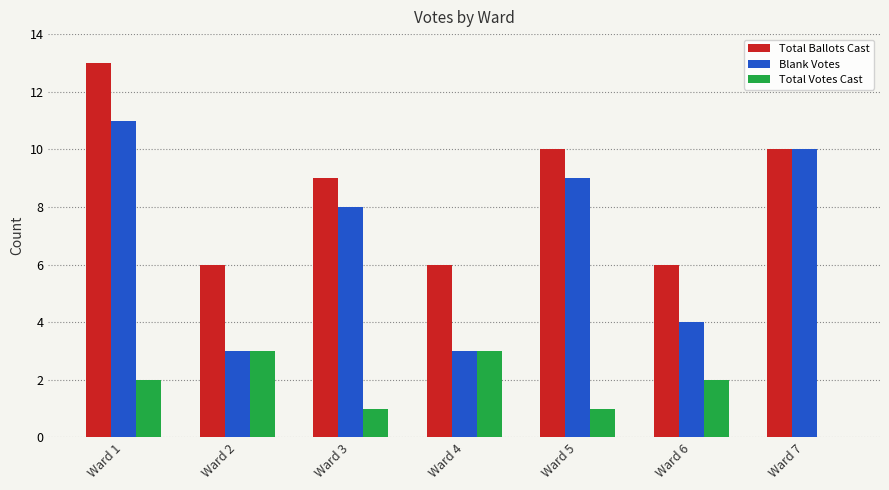

What is the difference between the Total Ballots Cast values at Ward 1 and Ward 5?

3